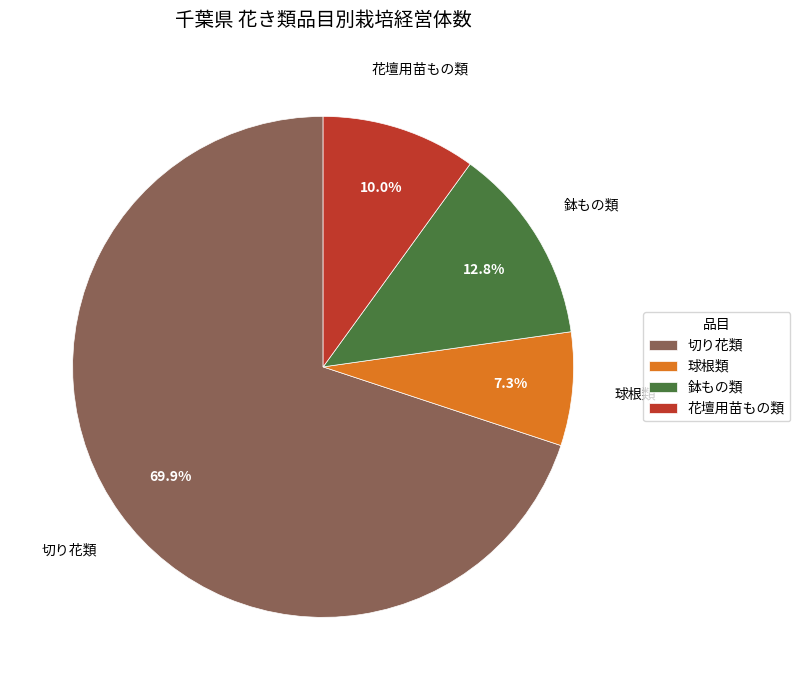

What is the total percentage of 球根類 and 切り花類?

77.2%